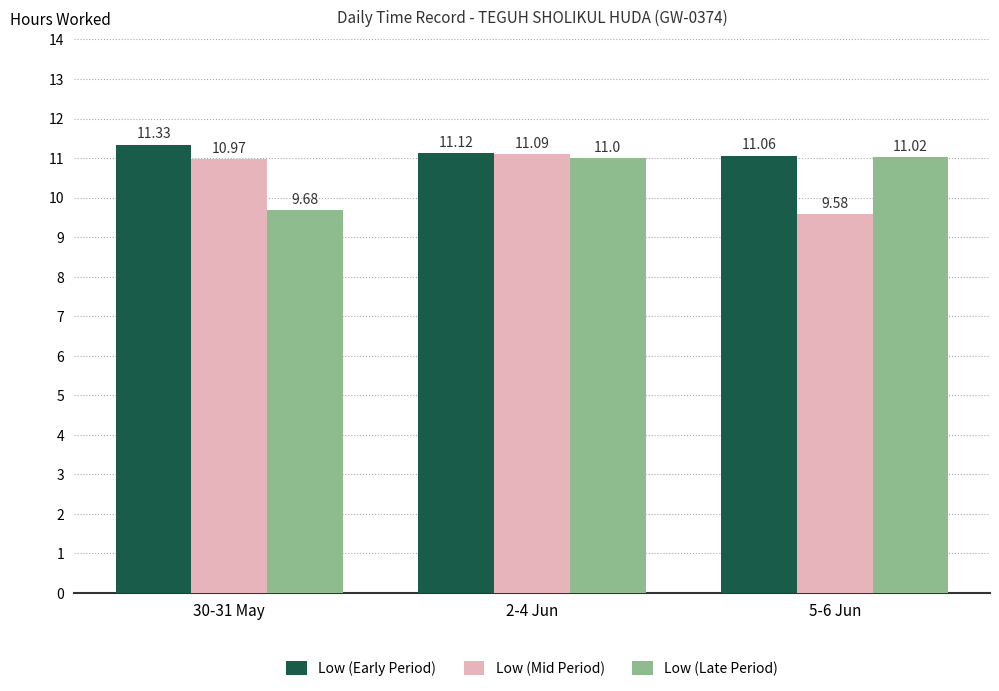

Does the chart contain stacked bars?

No